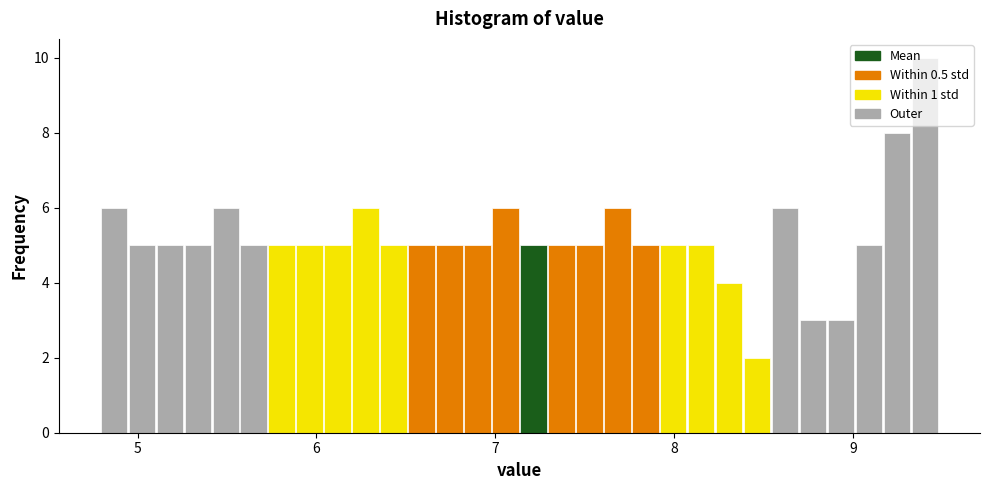

Read against the x-axis, roughly where is the centre of the tallest bar?

9.4